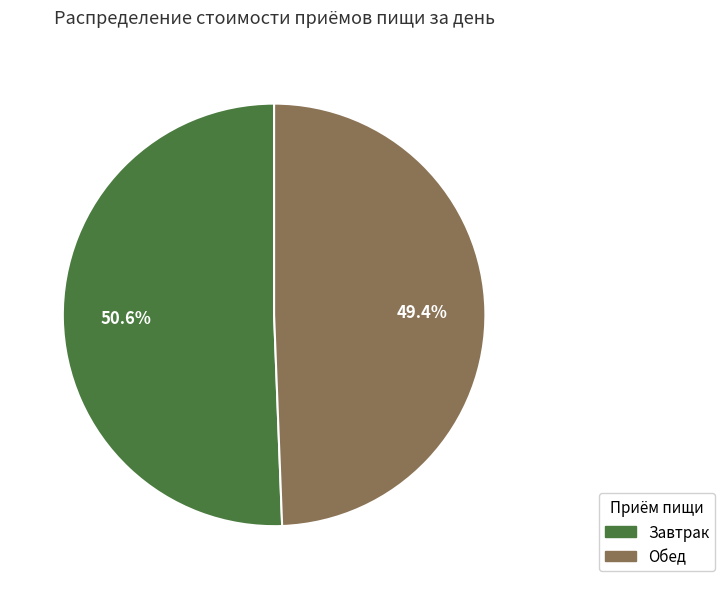

Rank the categories by value from lowest to highest.

Обед, Завтрак